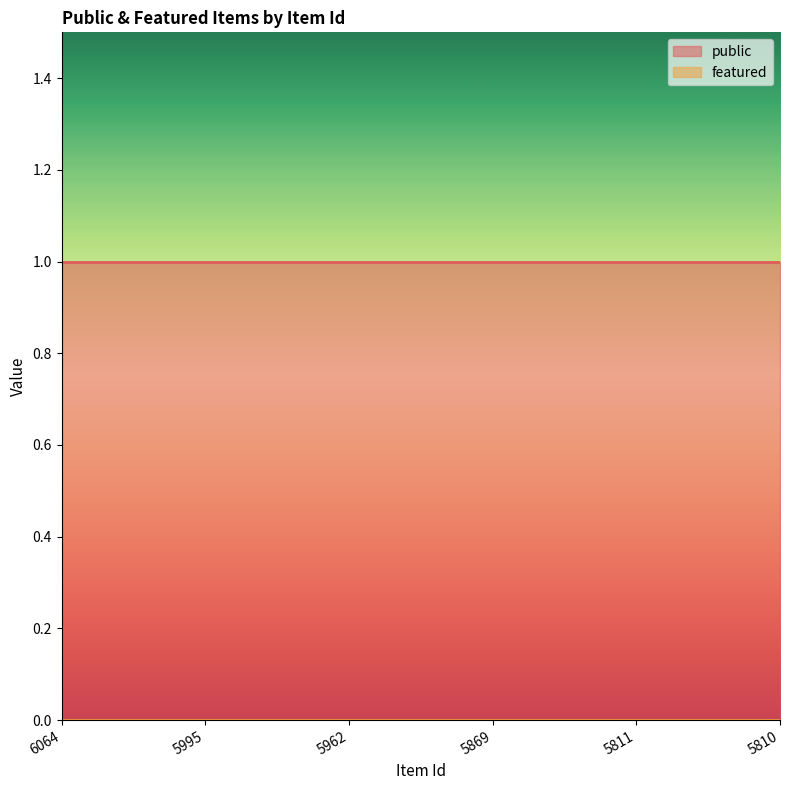

Reading left to right, transcribe all the data shown in this chart.

public: 1	1	1	1	1	1
featured: 0	0	0	0	0	0